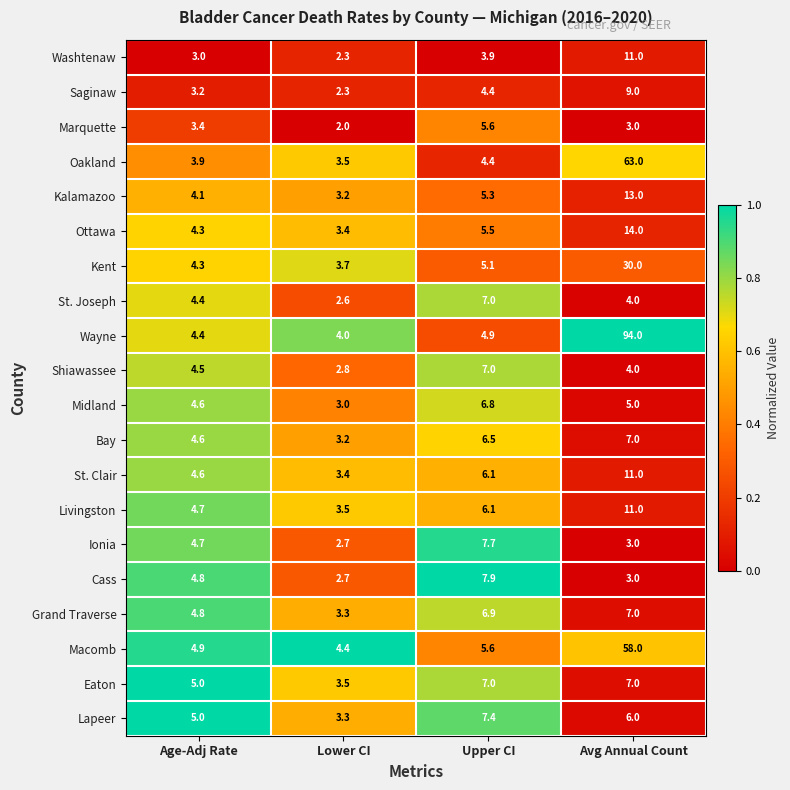

How many categories are shown in the chart?

4